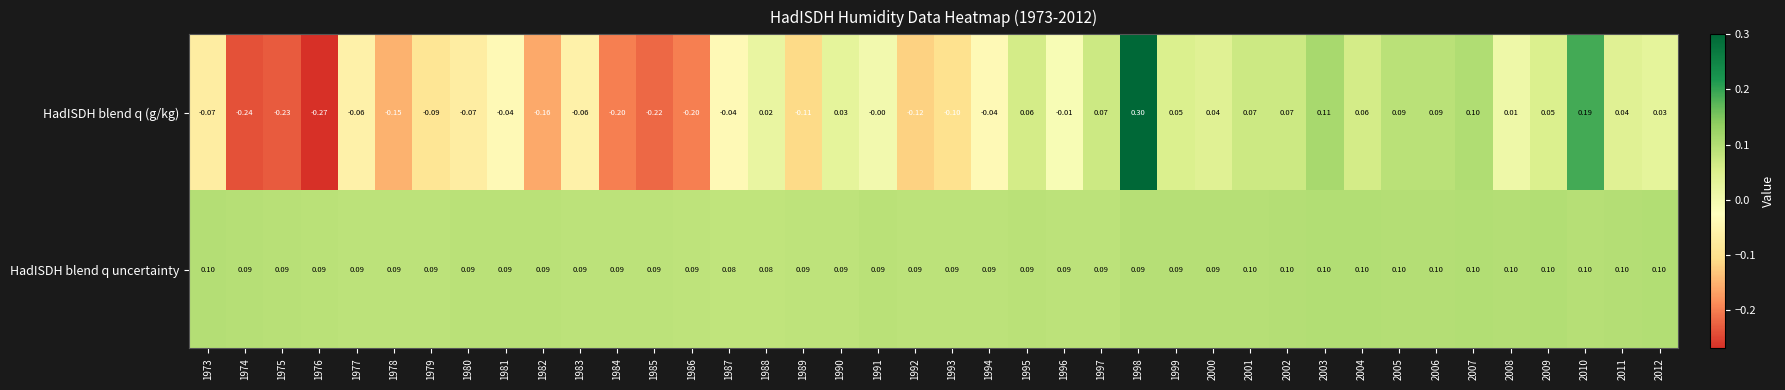

Which series has the largest range (max minus min)?

HadISDH blend q (g/kg)